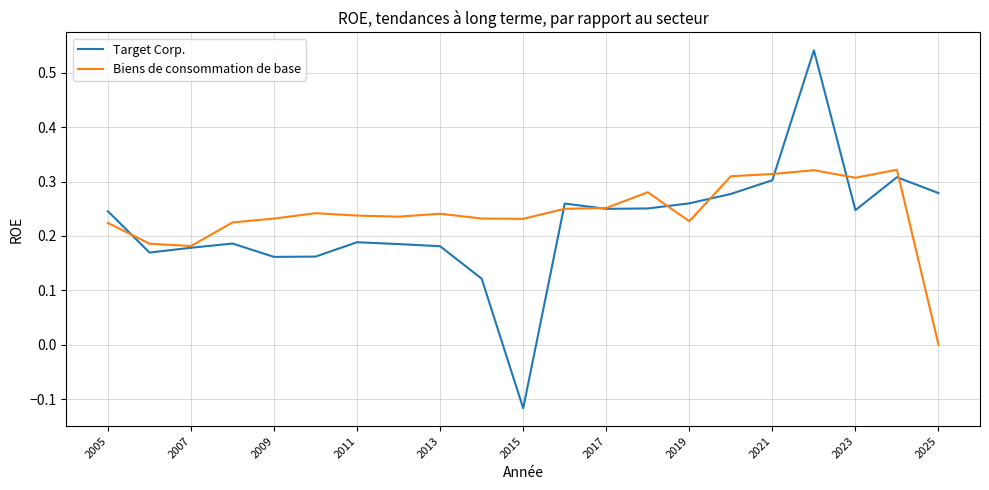

How many lines are shown in the chart?

2